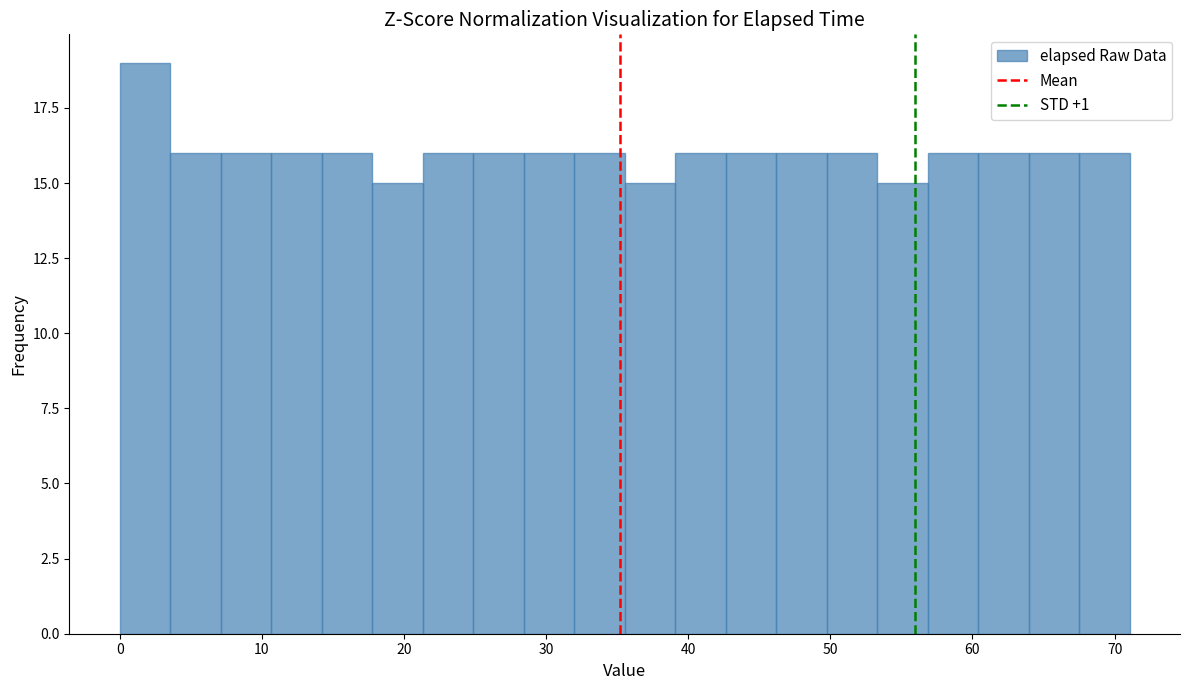

Read against the x-axis, roughly where is the centre of the tallest bar?

2